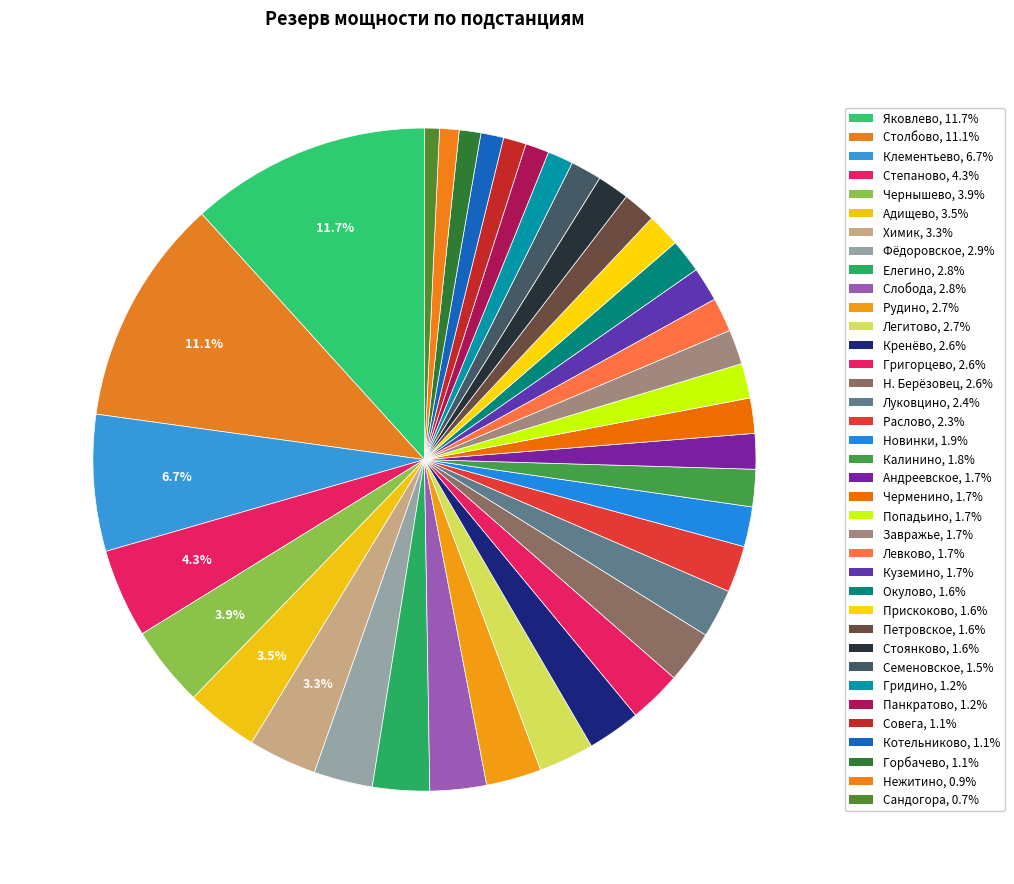

How many segments does this pie chart have?

37